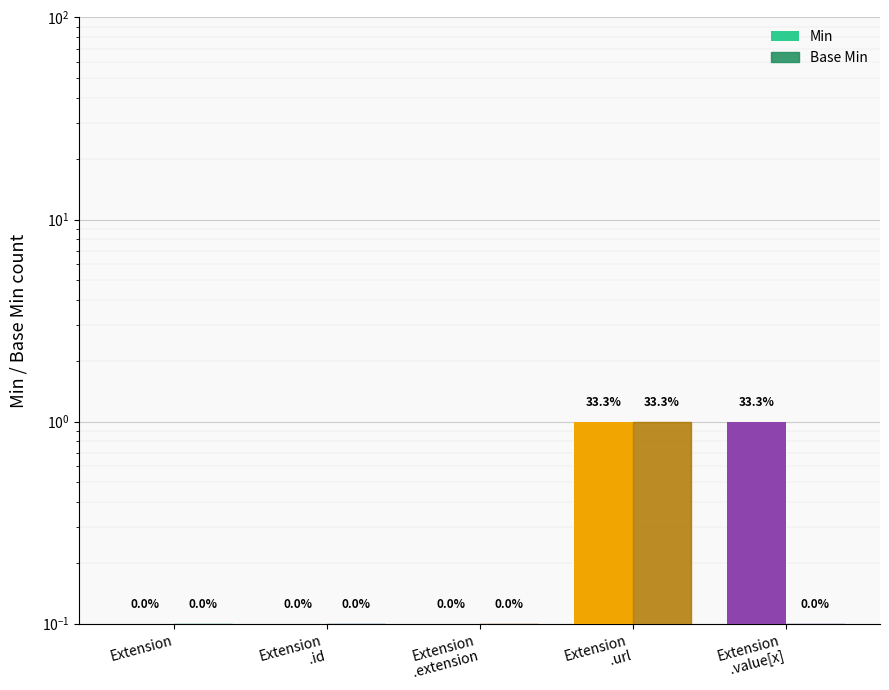

What position from the left is Extension
.url?

4